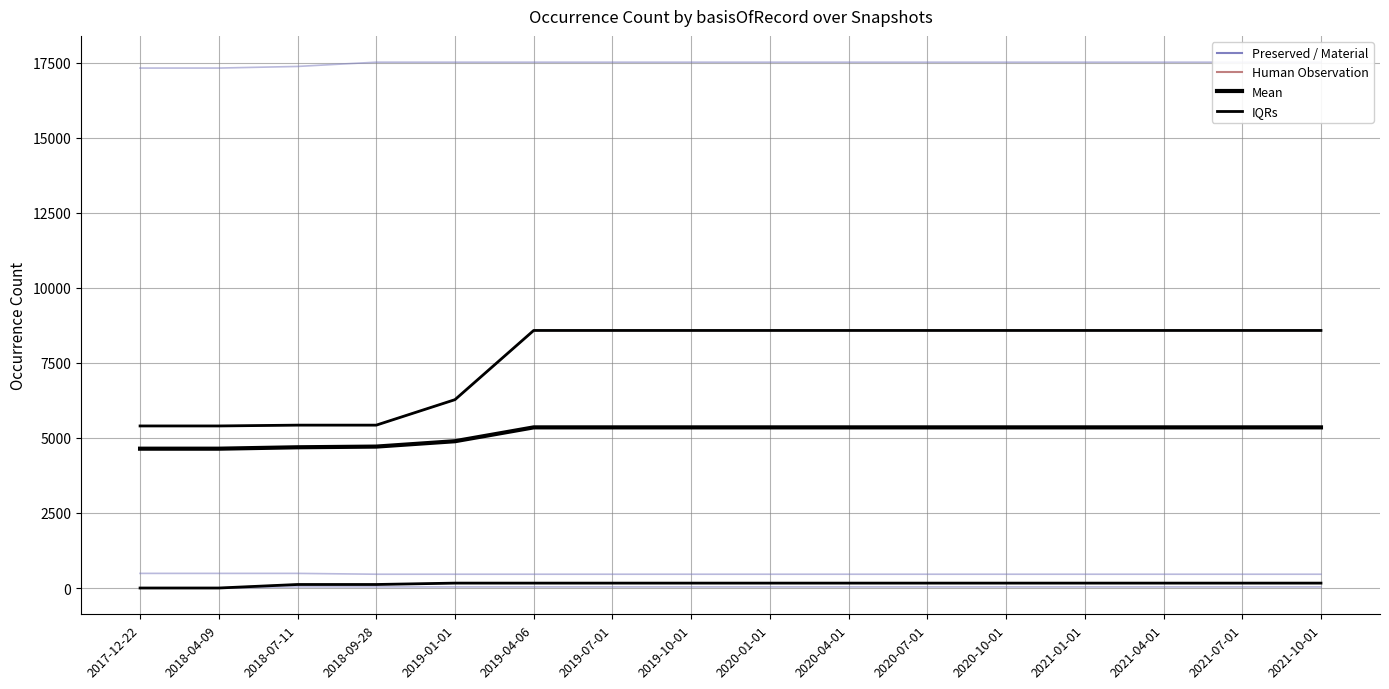

What value does the kingdom_6_HUMAN series have at 2018-07-11, to the nearest 50?

100